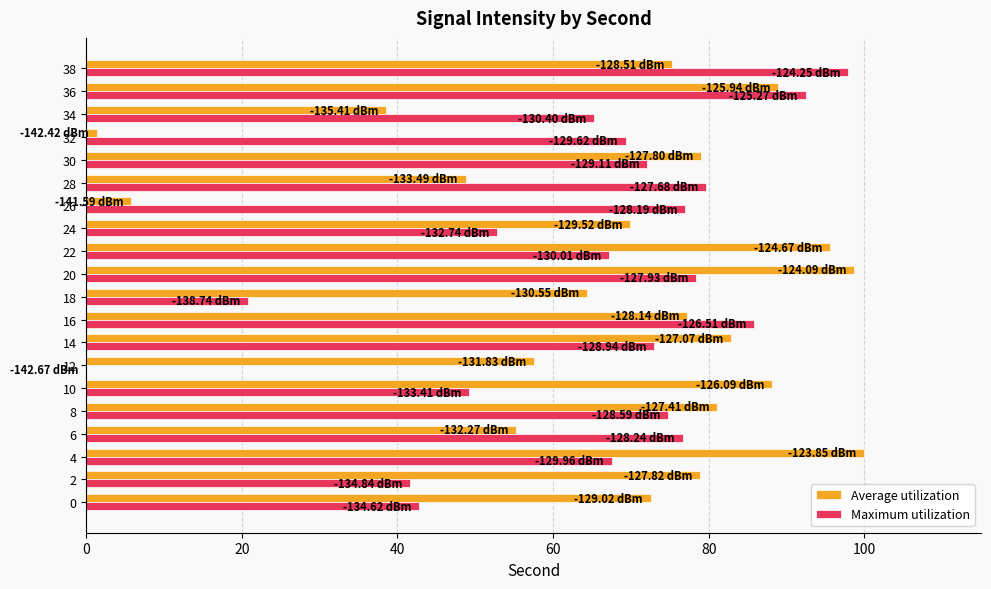

Which series changed the most between 24 and 34?

Average utilization